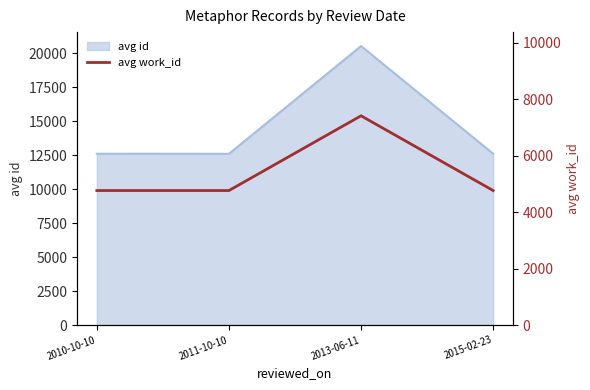

Which label corresponds to the largest value in the chart?

2013-06-11